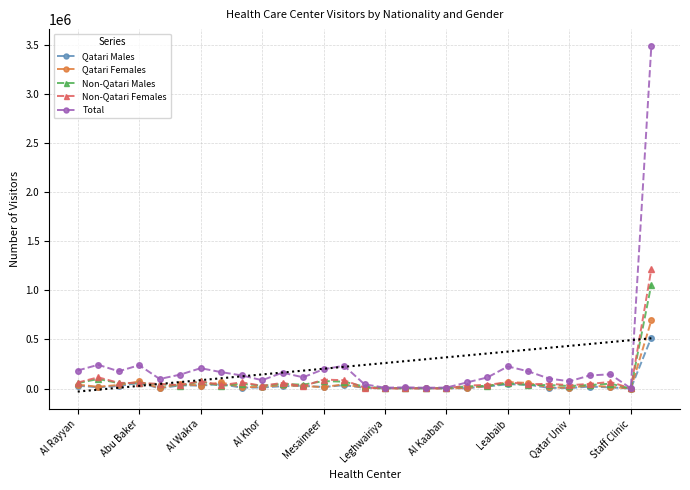

True or false: Qatari Females has more than 1 points higher than both neighbors.

True